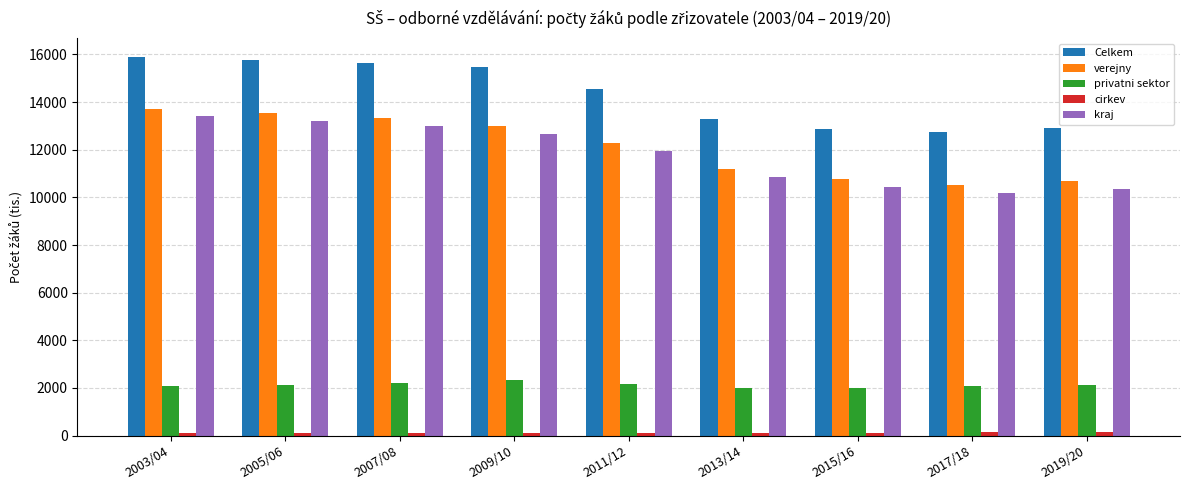

Which series changed the most between 2009/10 and 2017/18?

Celkem